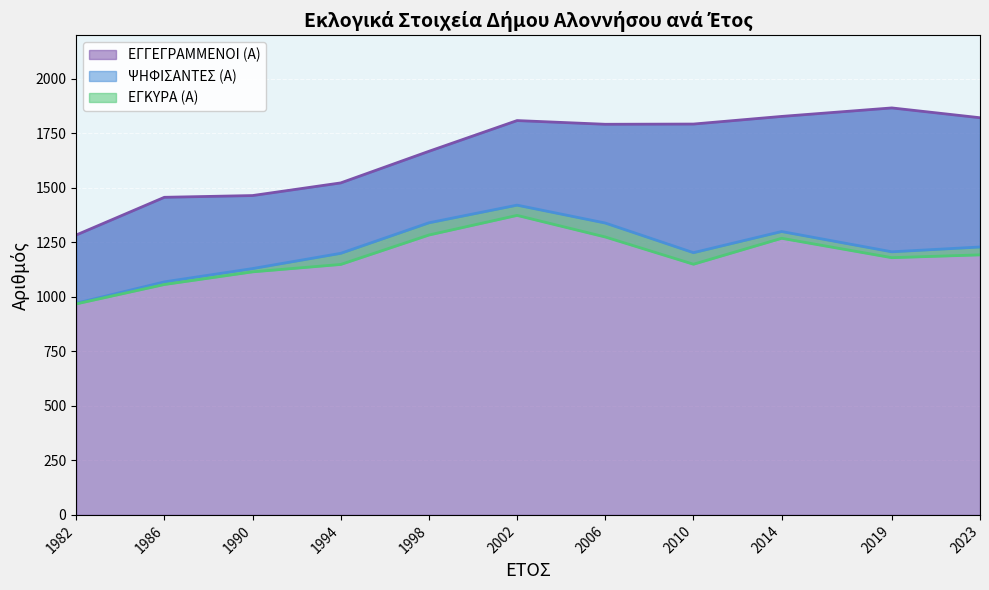

Is the value of ΕΓΚΥΡΑ (Α) at 2014 greater than the value of ΨΗΦΙΣΑΝΤΕΣ (Α) at 1990?

Yes